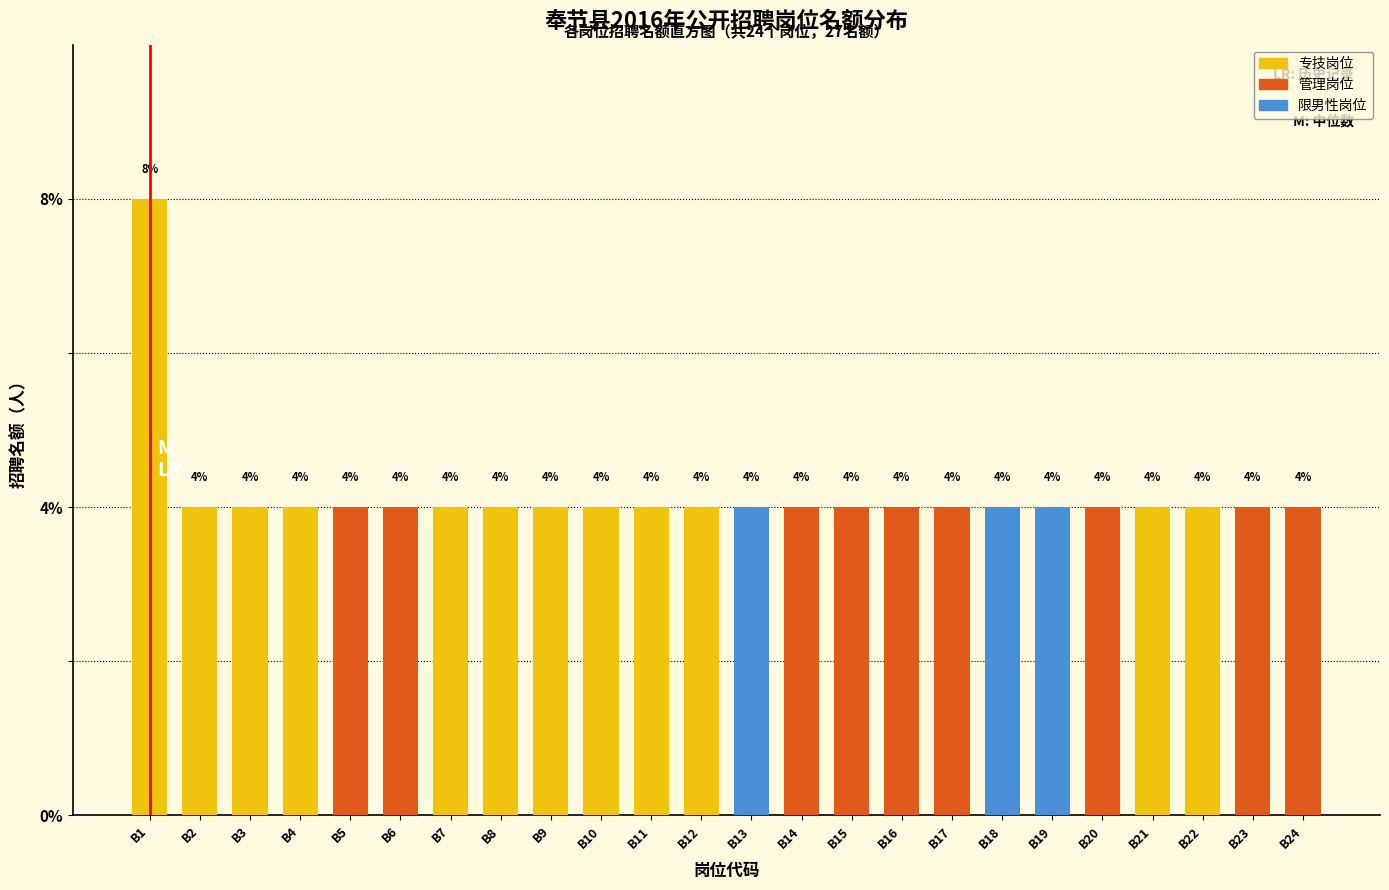

Reading right to left, extract all data points from this chart.

B24=4	B23=4	B22=4	B21=4	B20=4	B19=4	B18=4	B17=4	B16=4	B15=4	B14=4	B13=4	B12=4	B11=4	B10=4	B9=4	B8=4	B7=4	B6=4	B5=4	B4=4	B3=4	B2=4	B1=8